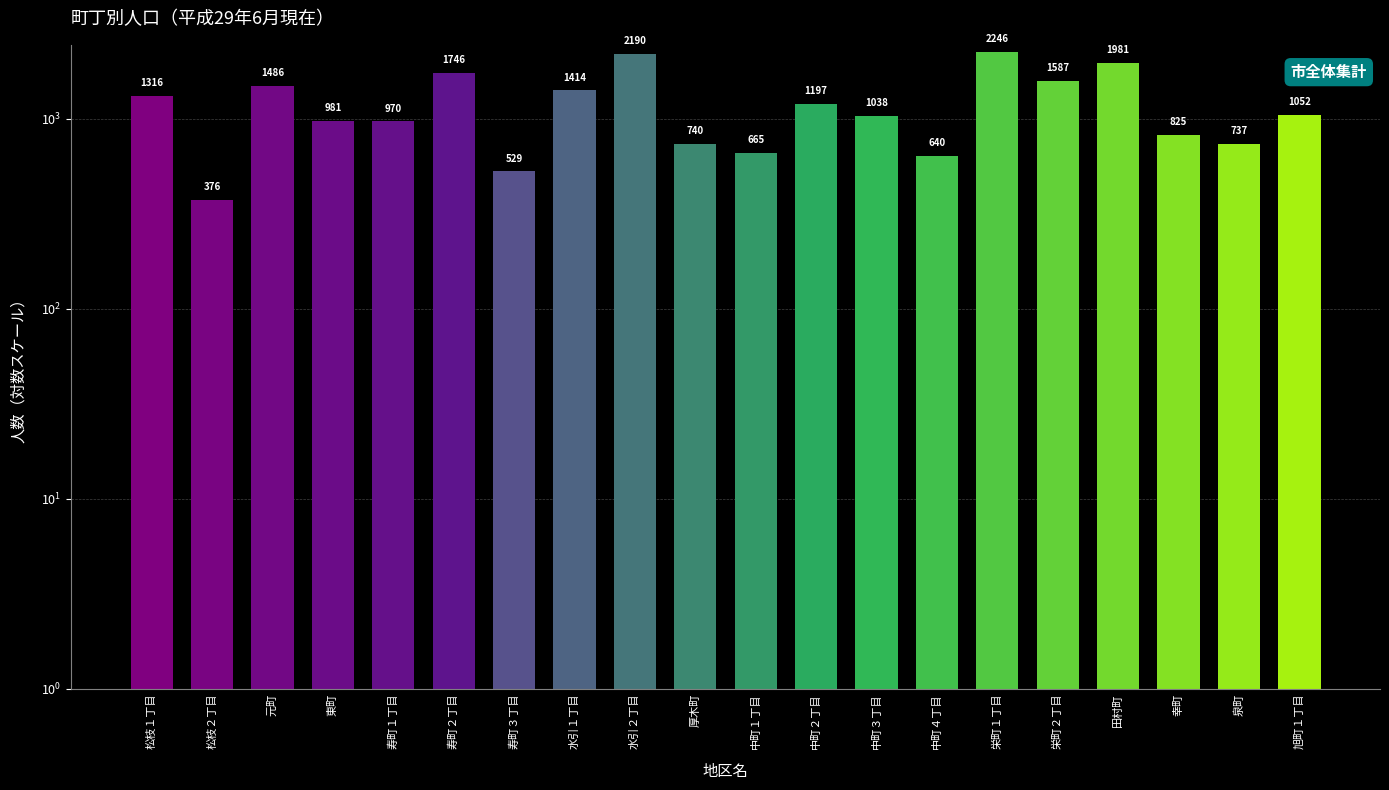

The value at 寿町２丁目 is 1746. True or false?

True